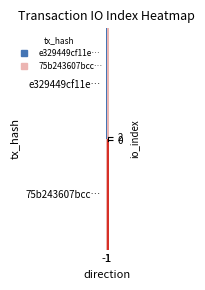

What is the difference between the highest and lowest values at 1?

1